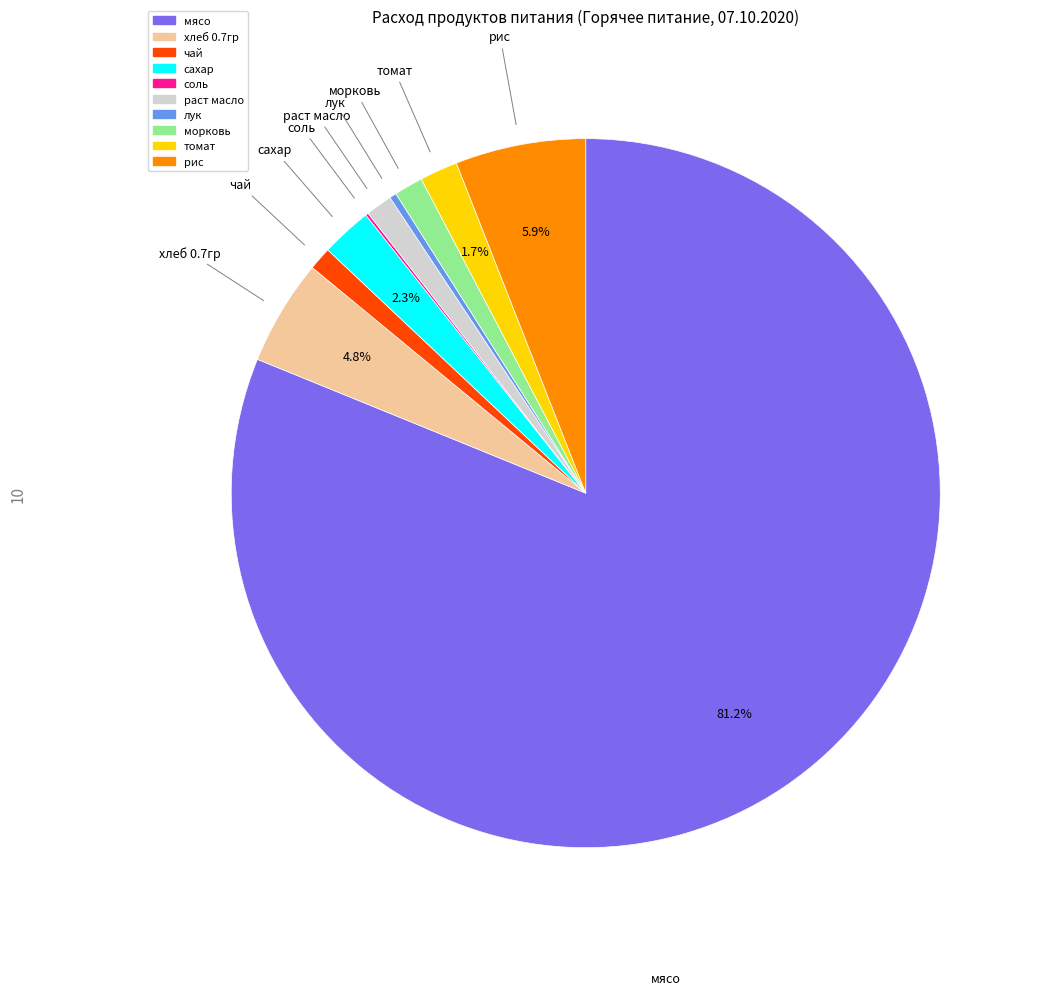

Do томат and рис together represent more than half of the pie?

No